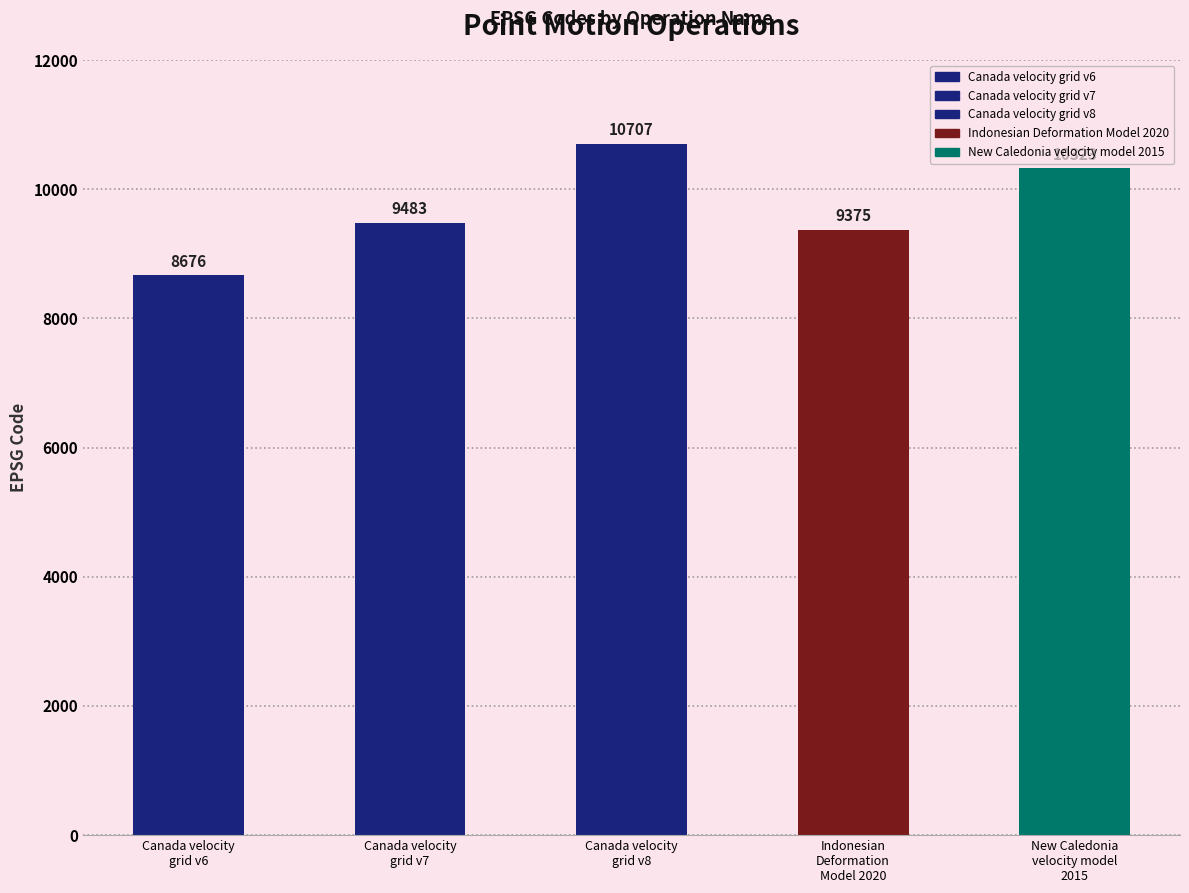

Rank the categories by value from highest to lowest.

Canada velocity
grid v8, New Caledonia
velocity model
2015, Canada velocity
grid v7, Indonesian
Deformation
Model 2020, Canada velocity
grid v6